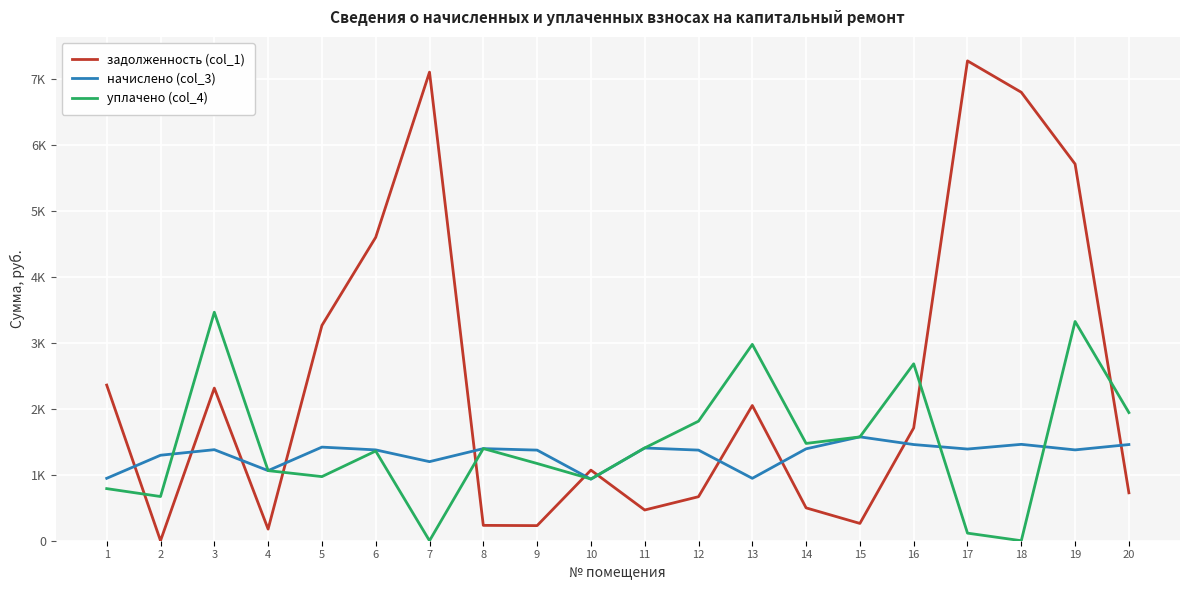

Which has a higher value, 18 or 16?

18